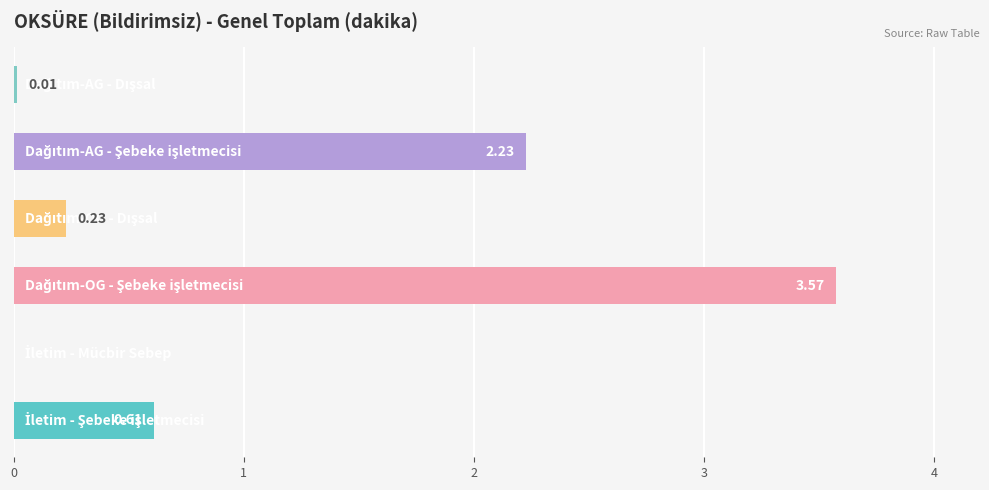

How many values are above zero?

5